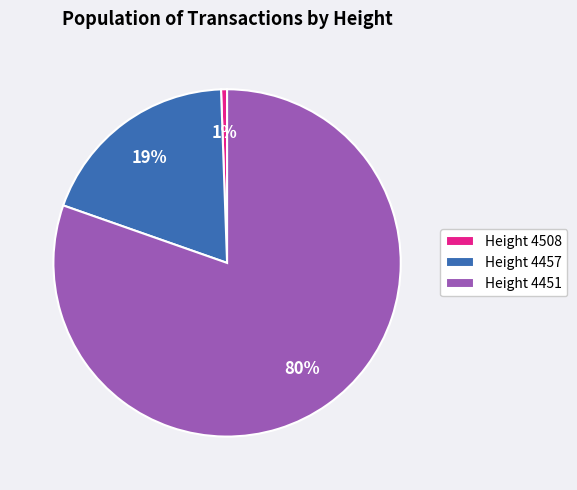

What percentage is the Height 4508 slice, to the nearest percent?

1%